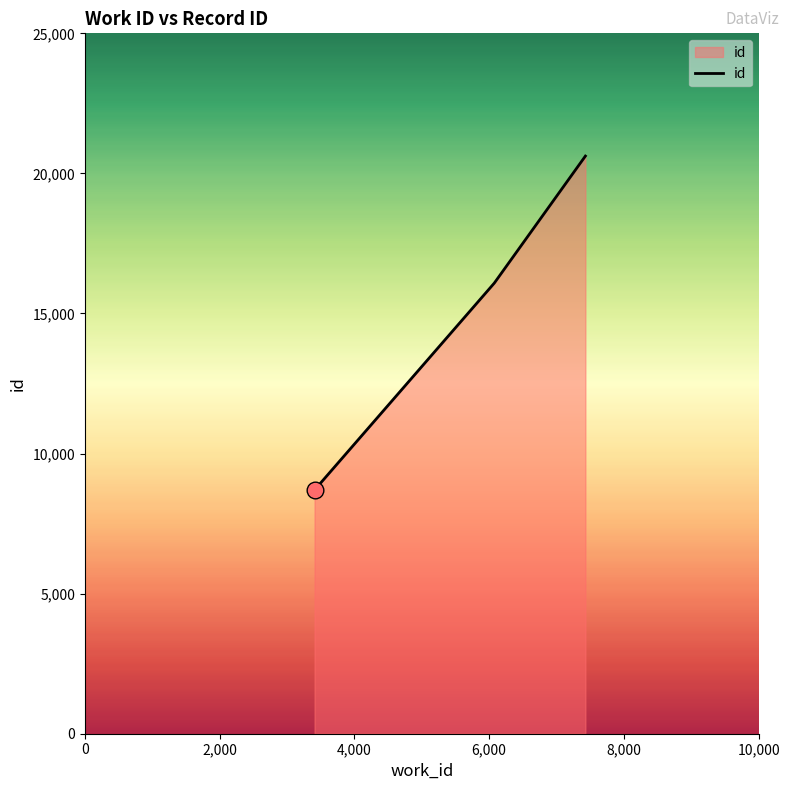

What is the minimum value shown in the chart?

8699